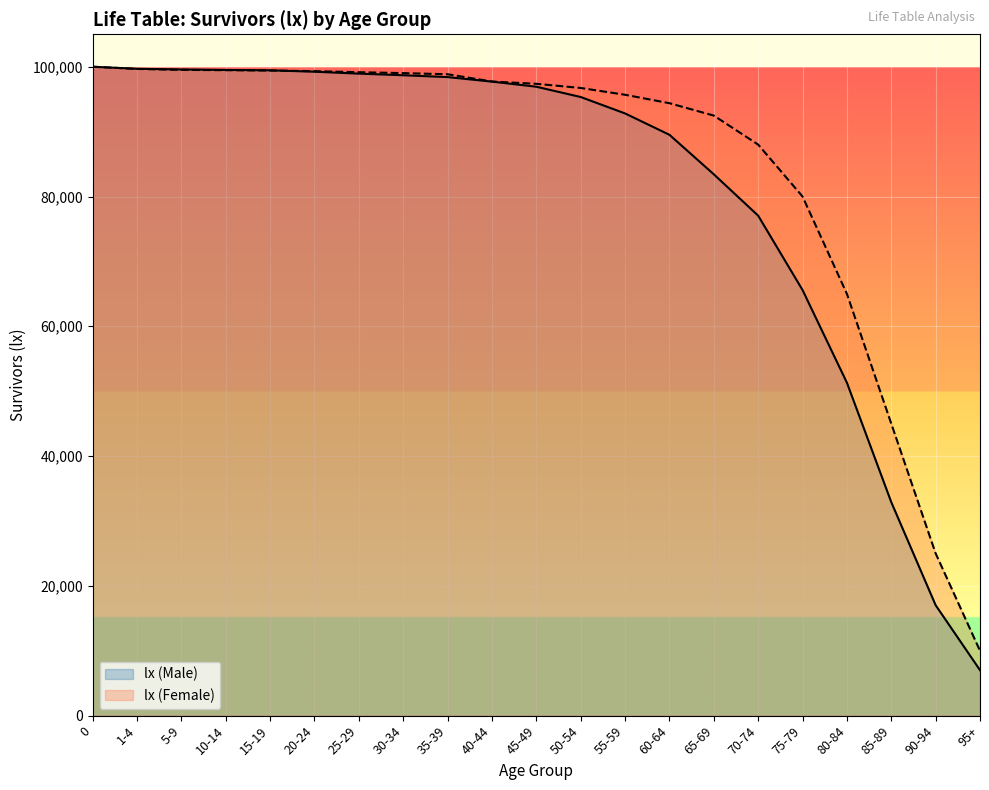

Reading left to right, list all the values displayed in this chart.

lx (Male): 0=100000	1-4=99683	5-9=99579	10-14=99506	15-19=99447	20-24=99232	25-29=98935	30-34=98689	35-39=98403	40-44=97706	45-49=96919	50-54=95334	55-59=92802	60-64=89512	65-69=83425	70-74=77049	75-79=65589	80-84=51310	85-89=32899	90-94=17020	95+=7010
lx (Female): 0=100000	1-4=99659	5-9=99520	10-14=99464	15-19=99412	20-24=99318	25-29=99156	30-34=99017	35-39=98838	40-44=97723	45-49=97368	50-54=96726	55-59=95679	60-64=94380	65-69=92470	70-74=88000	75-79=80000	80-84=65000	85-89=45000	90-94=25000	95+=10000